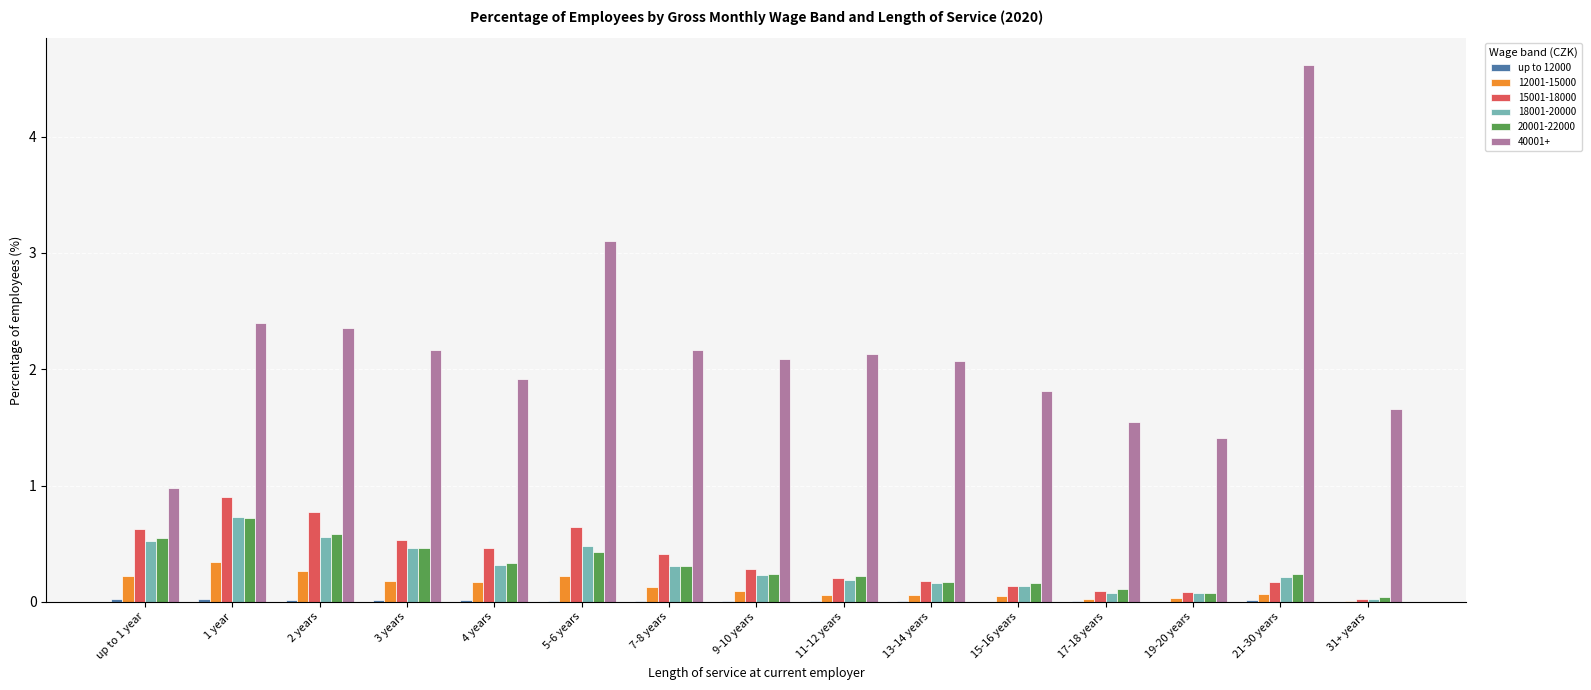

Which category has the highest value in the 20001-22000 series?

1 year